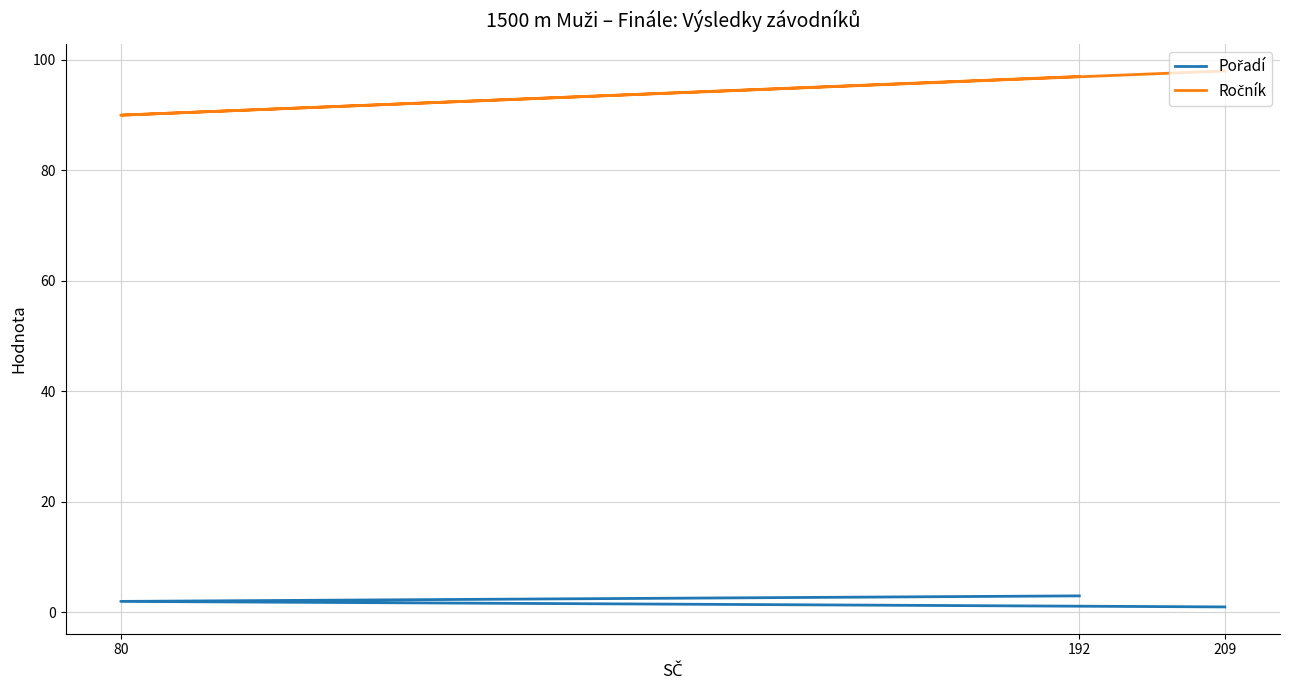

What is the difference between the maximum and minimum values in the Ročník series?

8